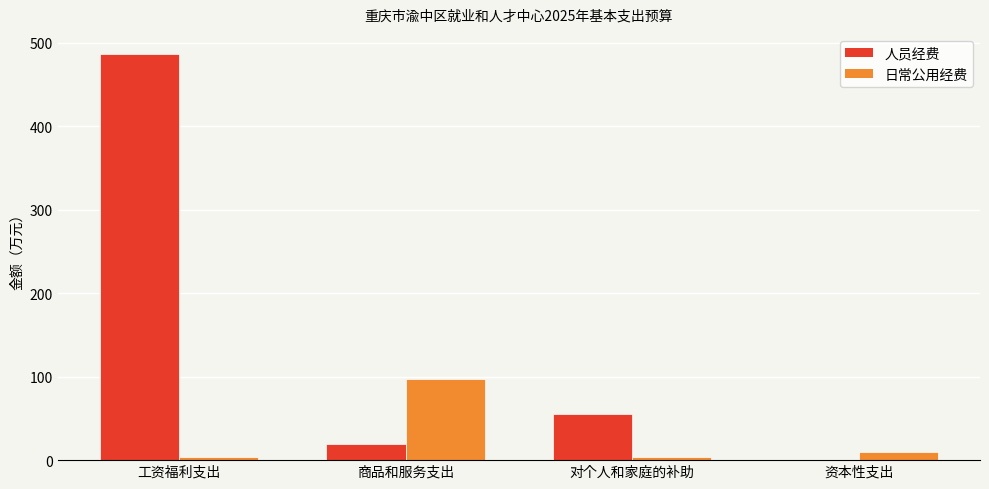

At which label does 日常公用经费 reach its peak?

商品和服务支出